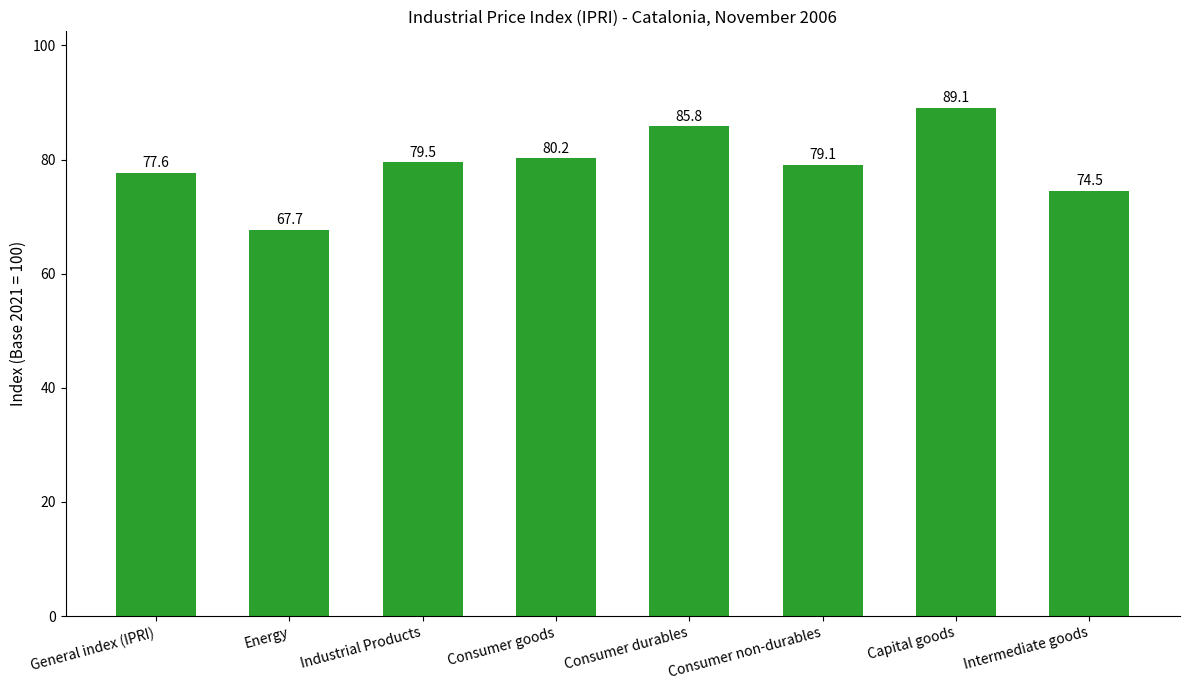

Are the bars horizontal?

No